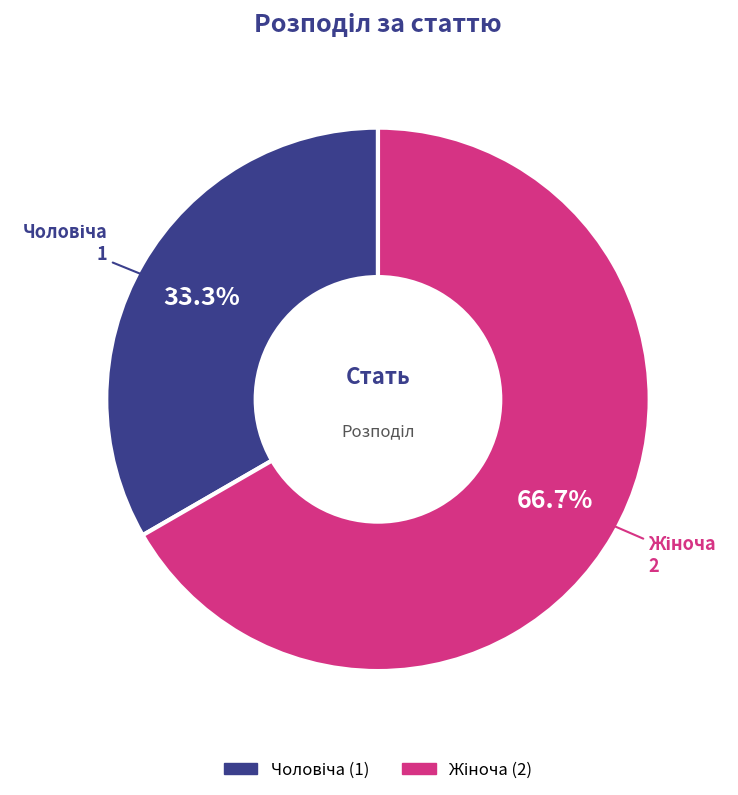

How many slices are in this pie chart?

2